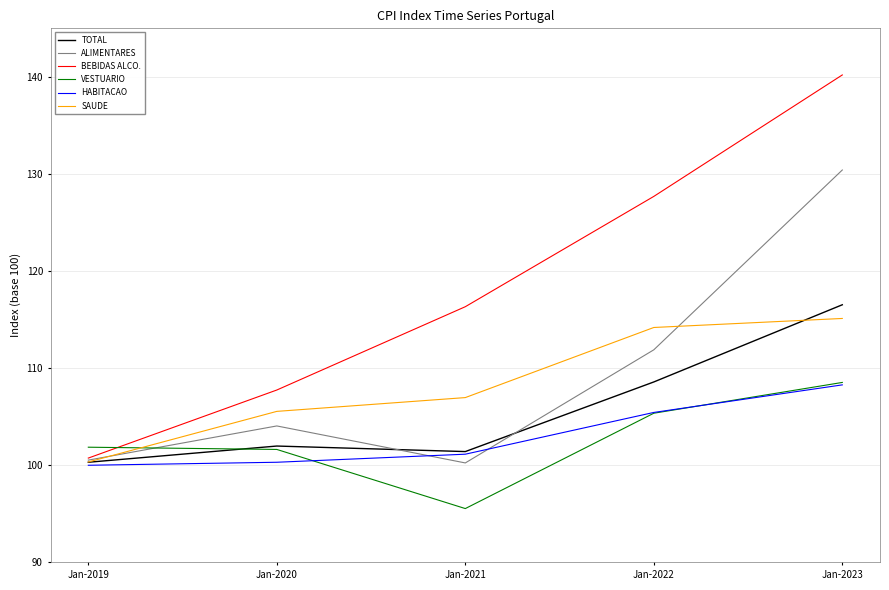

At which category does the chart reach its minimum across all series?

Jan-2021